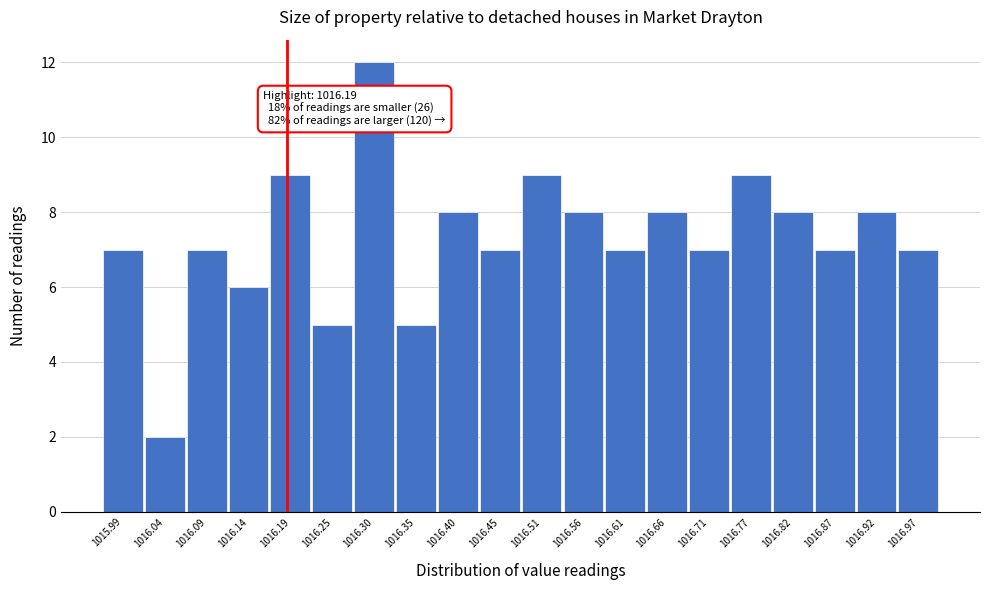

Over which range of the x-axis is the bar tallest?

1016.272 to 1016.324